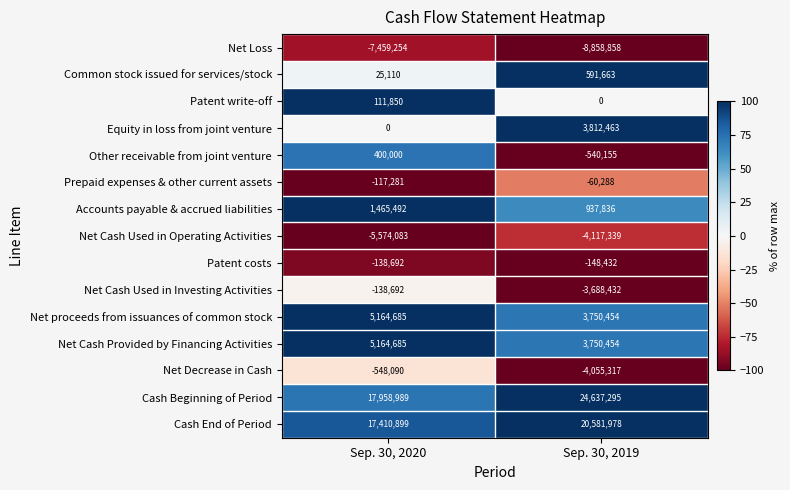

Is the value of Equity in loss from joint venture at Sep. 30, 2020 greater than the value of Prepaid expenses & other current assets at Sep. 30, 2019?

Yes